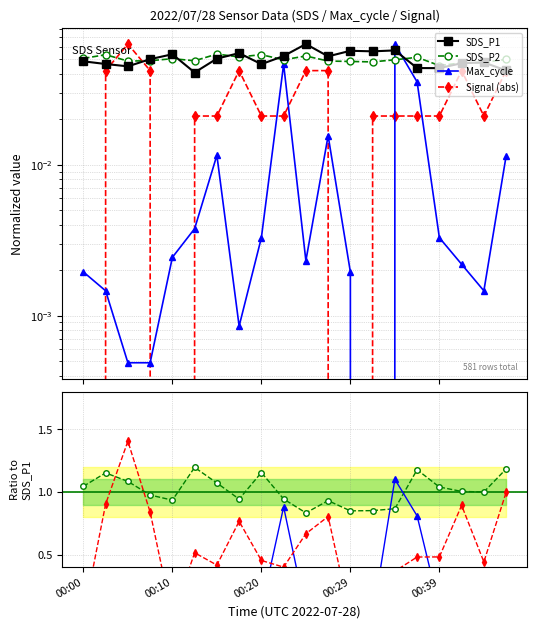

How many lines are shown in the chart?

5